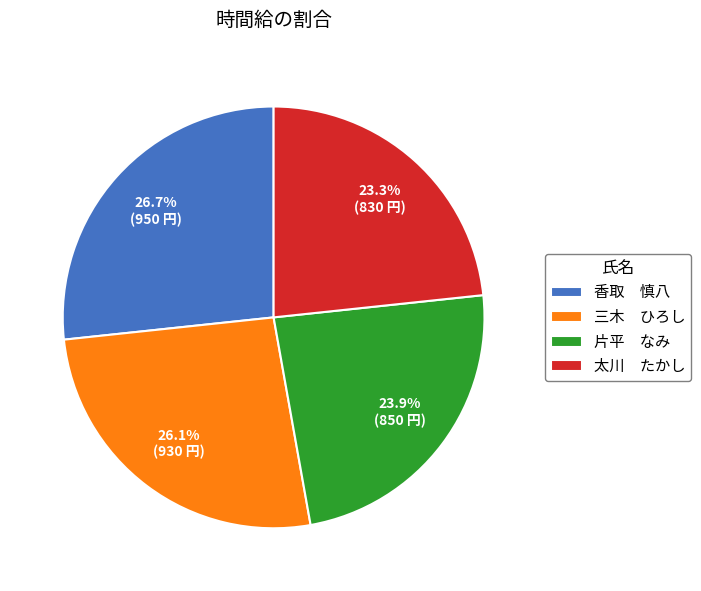

Is there a majority slice in this chart?

No